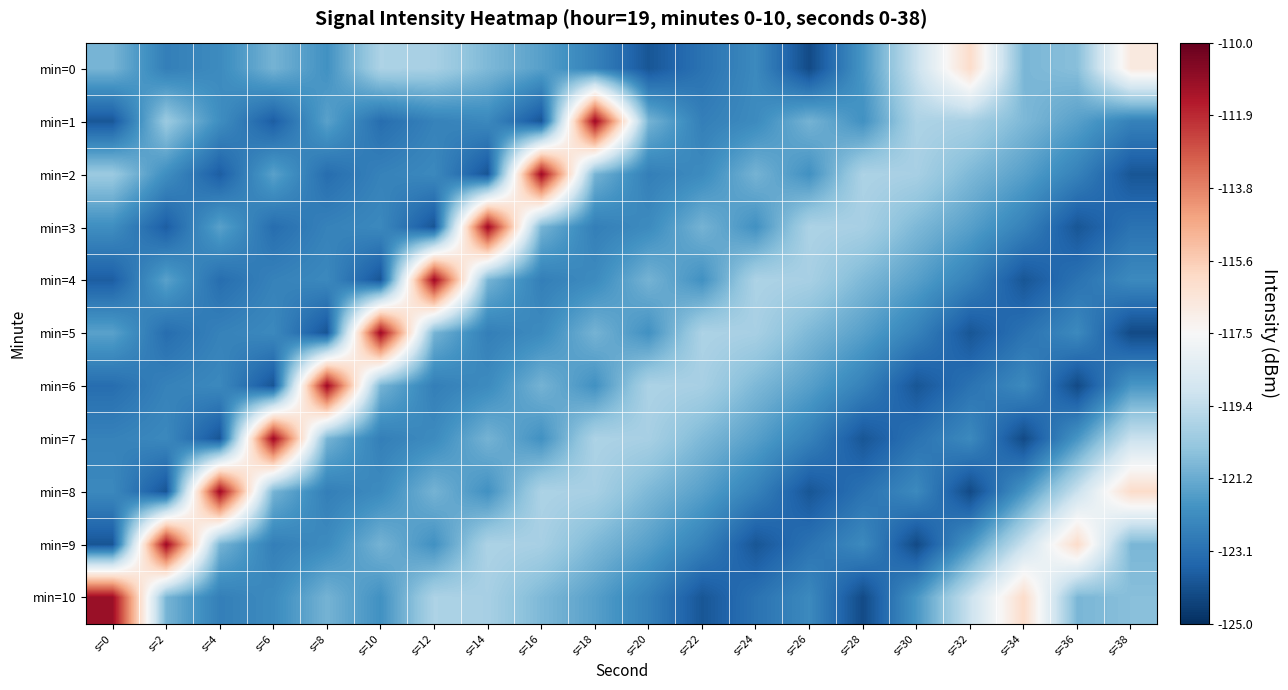

Reading left to right, transcribe all the data shown in this chart.

min=0: s=0=-121.0	s=2=-122.6	s=4=-122.2	s=6=-121.0	s=8=-122.0	s=10=-119.8	s=12=-120.0	s=14=-120.9	s=16=-121.6	s=18=-122.5	s=20=-123.9	s=22=-123.0	s=24=-122.3	s=26=-124.2	s=28=-121.9	s=30=-119.1	s=32=-116.1	s=34=-120.9	s=36=-120.7	s=38=-116.8
min=1: s=0=-123.9	s=2=-120.3	s=4=-122.1	s=6=-123.7	s=8=-121.5	s=10=-123.2	s=12=-122.5	s=14=-122.3	s=16=-123.9	s=18=-111.0	s=20=-121.0	s=22=-122.6	s=24=-122.2	s=26=-121.0	s=28=-122.0	s=30=-119.8	s=32=-120.0	s=34=-120.9	s=36=-121.6	s=38=-122.5
min=2: s=0=-120.3	s=2=-122.1	s=4=-123.7	s=6=-121.5	s=8=-123.2	s=10=-122.5	s=12=-122.3	s=14=-123.9	s=16=-111.0	s=18=-121.0	s=20=-122.6	s=22=-122.2	s=24=-121.0	s=26=-122.0	s=28=-119.8	s=30=-120.0	s=32=-120.9	s=34=-121.6	s=36=-122.5	s=38=-123.9
min=3: s=0=-122.1	s=2=-123.7	s=4=-121.5	s=6=-123.2	s=8=-122.5	s=10=-122.3	s=12=-123.9	s=14=-111.0	s=16=-121.0	s=18=-122.6	s=20=-122.2	s=22=-121.0	s=24=-122.0	s=26=-119.8	s=28=-120.0	s=30=-120.9	s=32=-121.6	s=34=-122.5	s=36=-123.9	s=38=-123.0
min=4: s=0=-123.7	s=2=-121.5	s=4=-123.2	s=6=-122.5	s=8=-122.3	s=10=-123.9	s=12=-111.0	s=14=-121.0	s=16=-122.6	s=18=-122.2	s=20=-121.0	s=22=-122.0	s=24=-119.8	s=26=-120.0	s=28=-120.9	s=30=-121.6	s=32=-122.5	s=34=-123.9	s=36=-123.0	s=38=-122.3
min=5: s=0=-121.5	s=2=-123.2	s=4=-122.5	s=6=-122.3	s=8=-123.9	s=10=-111.0	s=12=-121.0	s=14=-122.6	s=16=-122.2	s=18=-121.0	s=20=-122.0	s=22=-119.8	s=24=-120.0	s=26=-120.9	s=28=-121.6	s=30=-122.5	s=32=-123.9	s=34=-123.0	s=36=-122.3	s=38=-124.2
min=6: s=0=-123.2	s=2=-122.5	s=4=-122.3	s=6=-123.9	s=8=-111.0	s=10=-121.0	s=12=-122.6	s=14=-122.2	s=16=-121.0	s=18=-122.0	s=20=-119.8	s=22=-120.0	s=24=-120.9	s=26=-121.6	s=28=-122.5	s=30=-123.9	s=32=-123.0	s=34=-122.3	s=36=-124.2	s=38=-121.9
min=7: s=0=-122.5	s=2=-122.3	s=4=-123.9	s=6=-111.0	s=8=-121.0	s=10=-122.6	s=12=-122.2	s=14=-121.0	s=16=-122.0	s=18=-119.8	s=20=-120.0	s=22=-120.9	s=24=-121.6	s=26=-122.5	s=28=-123.9	s=30=-123.0	s=32=-122.3	s=34=-124.2	s=36=-121.9	s=38=-119.1
min=8: s=0=-122.3	s=2=-123.9	s=4=-111.0	s=6=-121.0	s=8=-122.6	s=10=-122.2	s=12=-121.0	s=14=-122.0	s=16=-119.8	s=18=-120.0	s=20=-120.9	s=22=-121.6	s=24=-122.5	s=26=-123.9	s=28=-123.0	s=30=-122.3	s=32=-124.2	s=34=-121.9	s=36=-119.1	s=38=-116.1
min=9: s=0=-123.9	s=2=-111.0	s=4=-121.0	s=6=-122.6	s=8=-122.2	s=10=-121.0	s=12=-122.0	s=14=-119.8	s=16=-120.0	s=18=-120.9	s=20=-121.6	s=22=-122.5	s=24=-123.9	s=26=-123.0	s=28=-122.3	s=30=-124.2	s=32=-121.9	s=34=-119.1	s=36=-116.1	s=38=-120.9
min=10: s=0=-111.0	s=2=-121.0	s=4=-122.6	s=6=-122.2	s=8=-121.0	s=10=-122.0	s=12=-119.8	s=14=-120.0	s=16=-120.9	s=18=-121.6	s=20=-122.5	s=22=-123.9	s=24=-123.0	s=26=-122.3	s=28=-124.2	s=30=-121.9	s=32=-119.1	s=34=-116.1	s=36=-120.9	s=38=-120.7